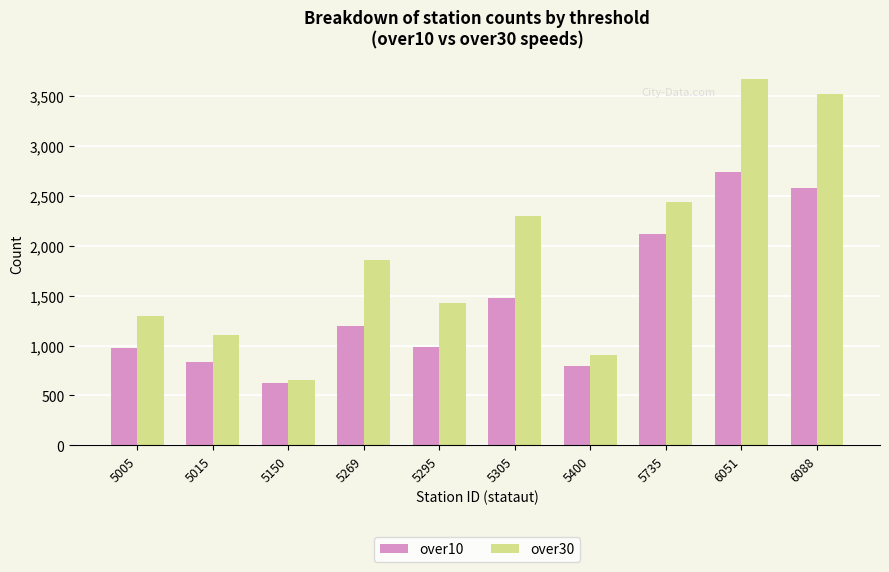

What is the lowest value of the over10 series?

620